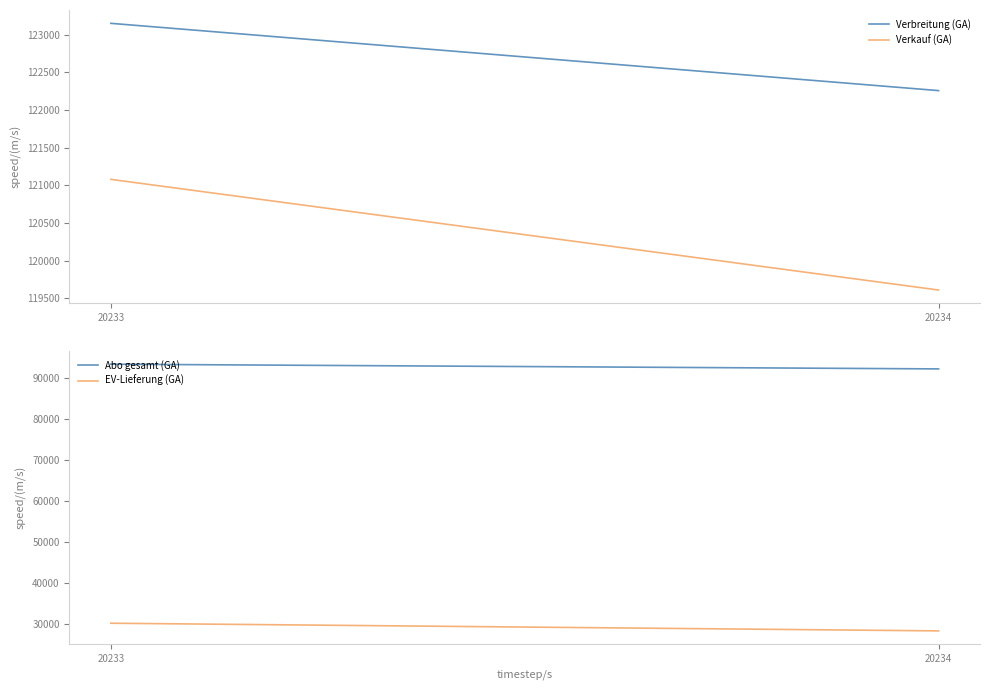

True or false: Verkauf (GA) and Verbreitung (GA) cross at least once.

False